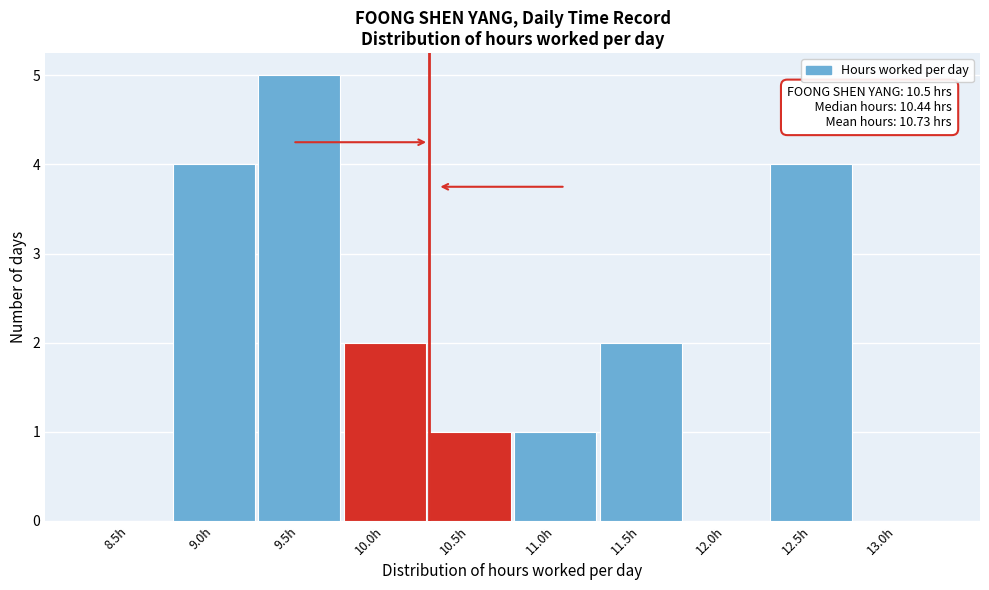

Reading right to left, list all the values displayed in this chart.

13.0h=0	12.5h=4	12.0h=0	11.5h=2	11.0h=1	10.5h=1	10.0h=2	9.5h=5	9.0h=4	8.5h=0